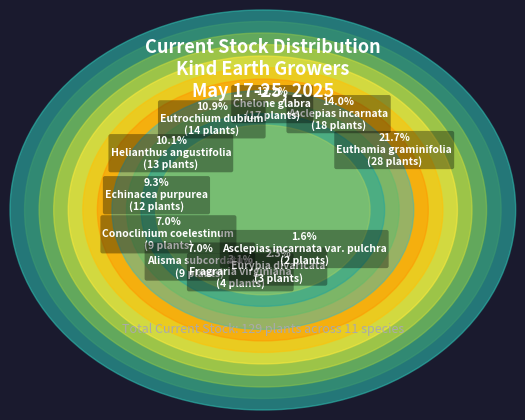

Rank the categories by value from highest to lowest.

Euthamia graminifolia, Asclepias incarnata, Chelone glabra, Eutrochium dubium, Helianthus angustifolia, Echinacea purpurea, Conoclinium coelestinum, Alisma subcordatum, Fragraria virginiana, Eurybia divaricata, Asclepias incarnata var. pulchra